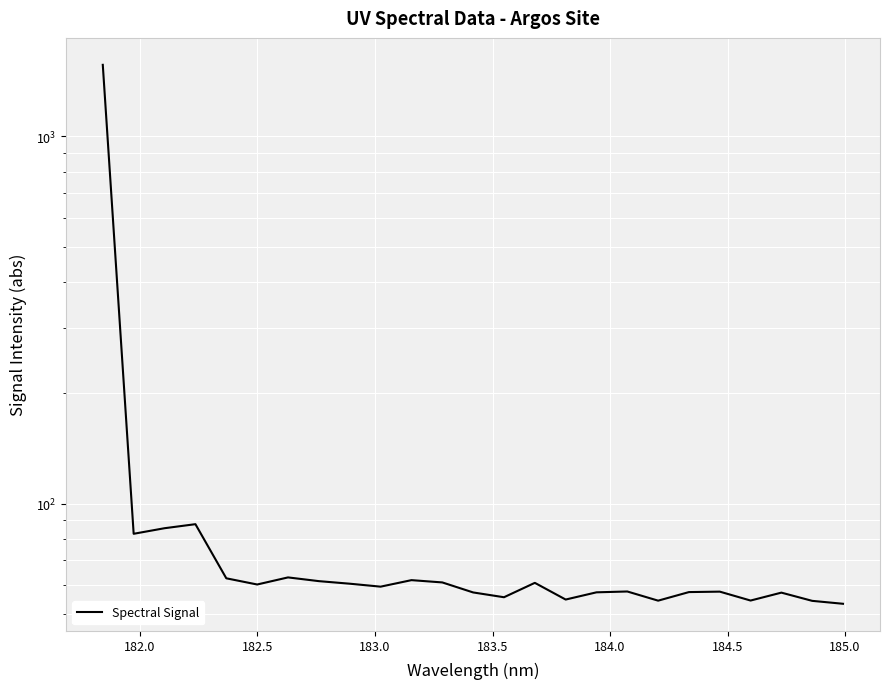

What is the ratio of the value at 184.0 to the value at 184.5?

1.0